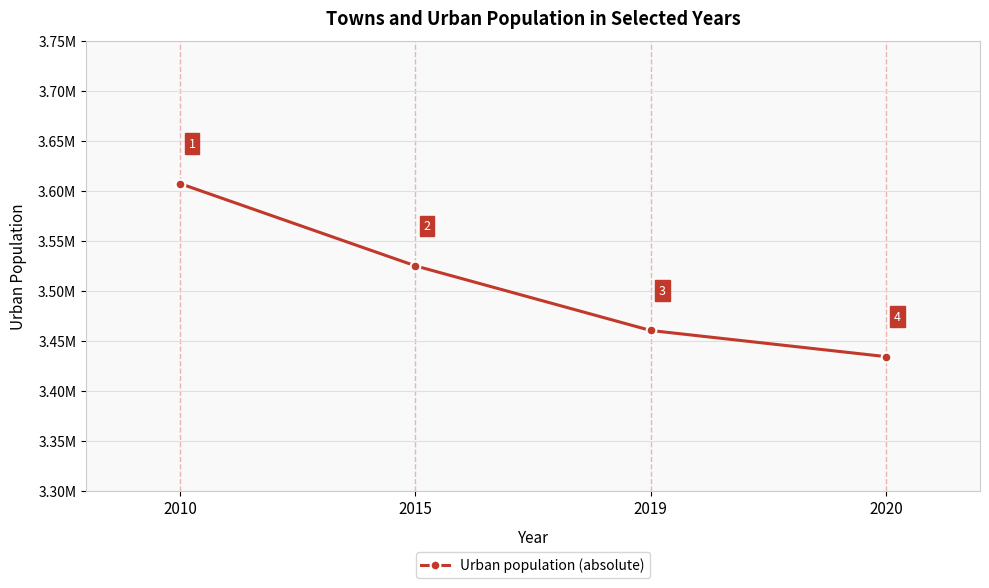

Is this an area chart (filled region under the line)?

No